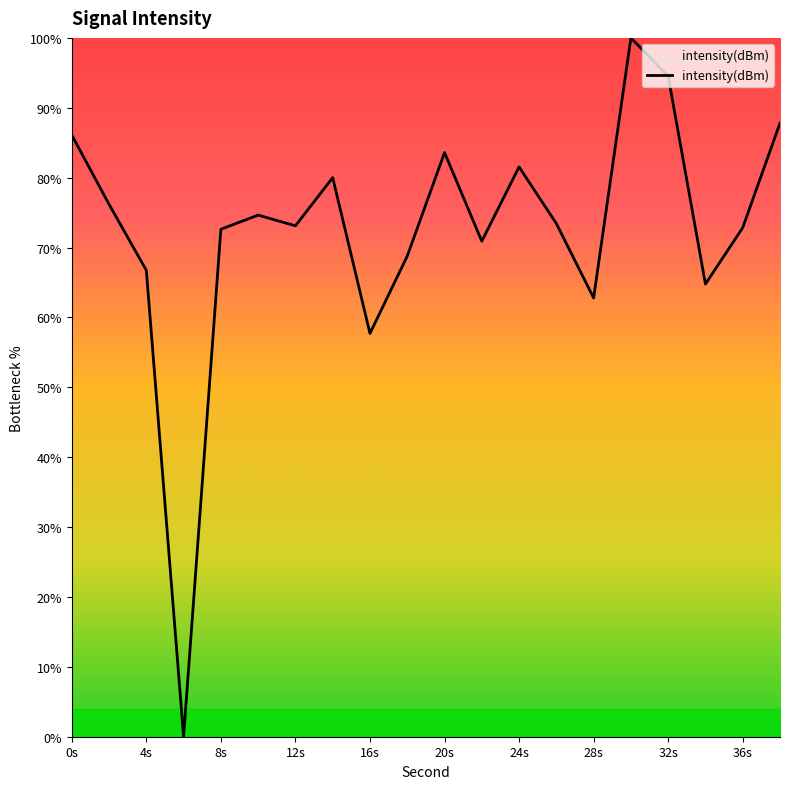

What is the greatest value displayed?

100.0